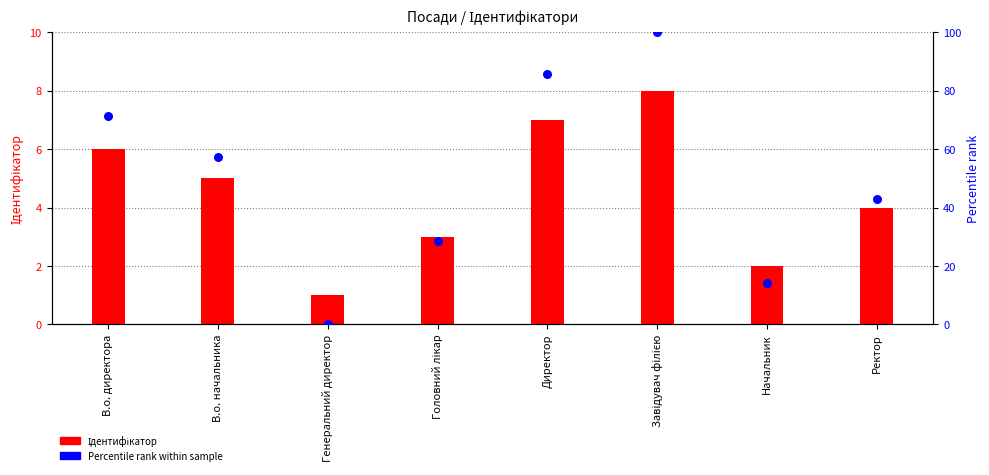

Which series reaches the maximum Y coordinate?

Percentile rank within sample